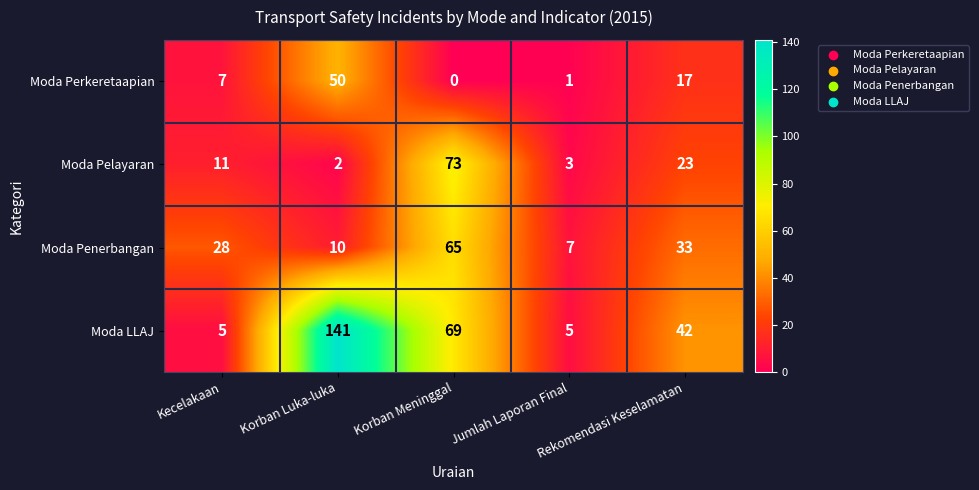

The Moda Pelayaran series shows 73 at Korban Meninggal. True or false?

True